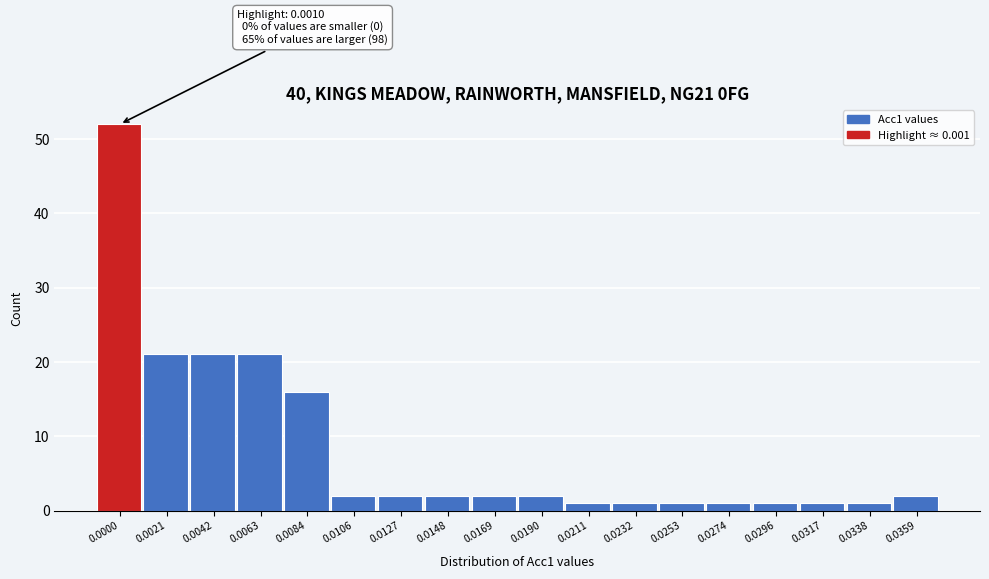

Reading left to right, list all the values displayed in this chart.

0.0000=52	0.0021=21	0.0042=21	0.0063=21	0.0084=16	0.0106=2	0.0127=2	0.0148=2	0.0169=2	0.0190=2	0.0211=1	0.0232=1	0.0253=1	0.0274=1	0.0296=1	0.0317=1	0.0338=1	0.0359=2